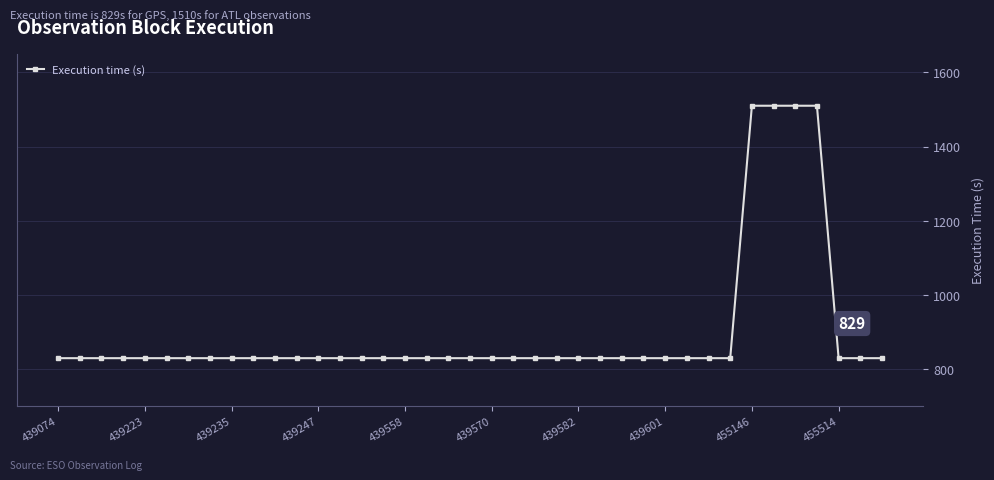

What is the value of the 17th point from the left?

829